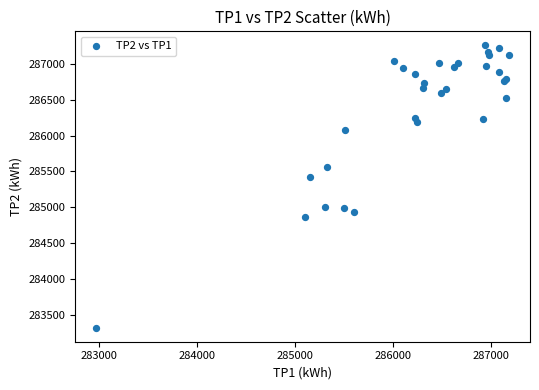

What Y value in the scatter plot is closest to 285290?

285422